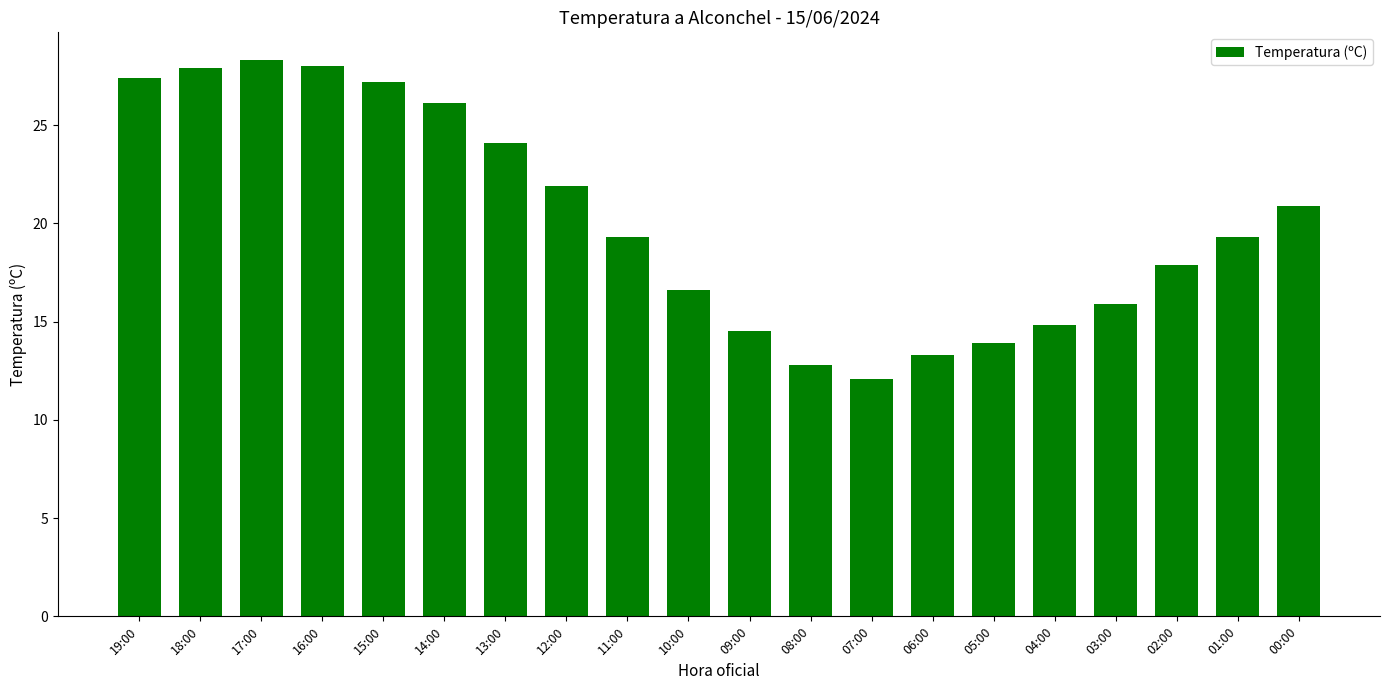

What position from the right is 03:00?

4